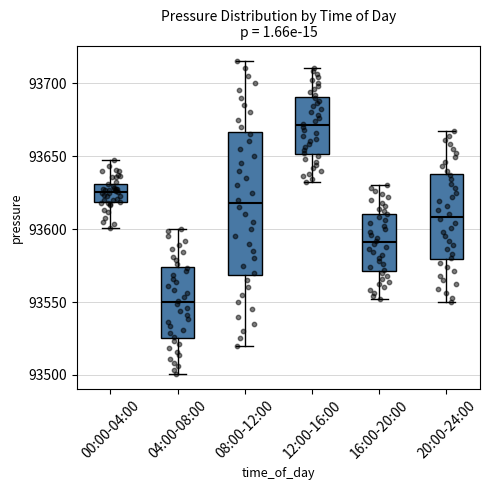

Reading left to right, transcribe this box plot: for each box, give where its median line is, the range the box spans, and where its two whiskers end, as read against the y-axis. The values are not printed on the chart, so give them approximately, as read against the axis.

00:00-04:00: median 93625, box 93620 to 93630, whiskers 93600 to 93645
04:00-08:00: median 93550, box 93525 to 93575, whiskers 93500 to 93600
08:00-12:00: median 93620, box 93570 to 93665, whiskers 93520 to 93715
12:00-16:00: median 93670, box 93650 to 93690, whiskers 93630 to 93710
16:00-20:00: median 93590, box 93570 to 93610, whiskers 93550 to 93630
20:00-24:00: median 93610, box 93580 to 93640, whiskers 93550 to 93665